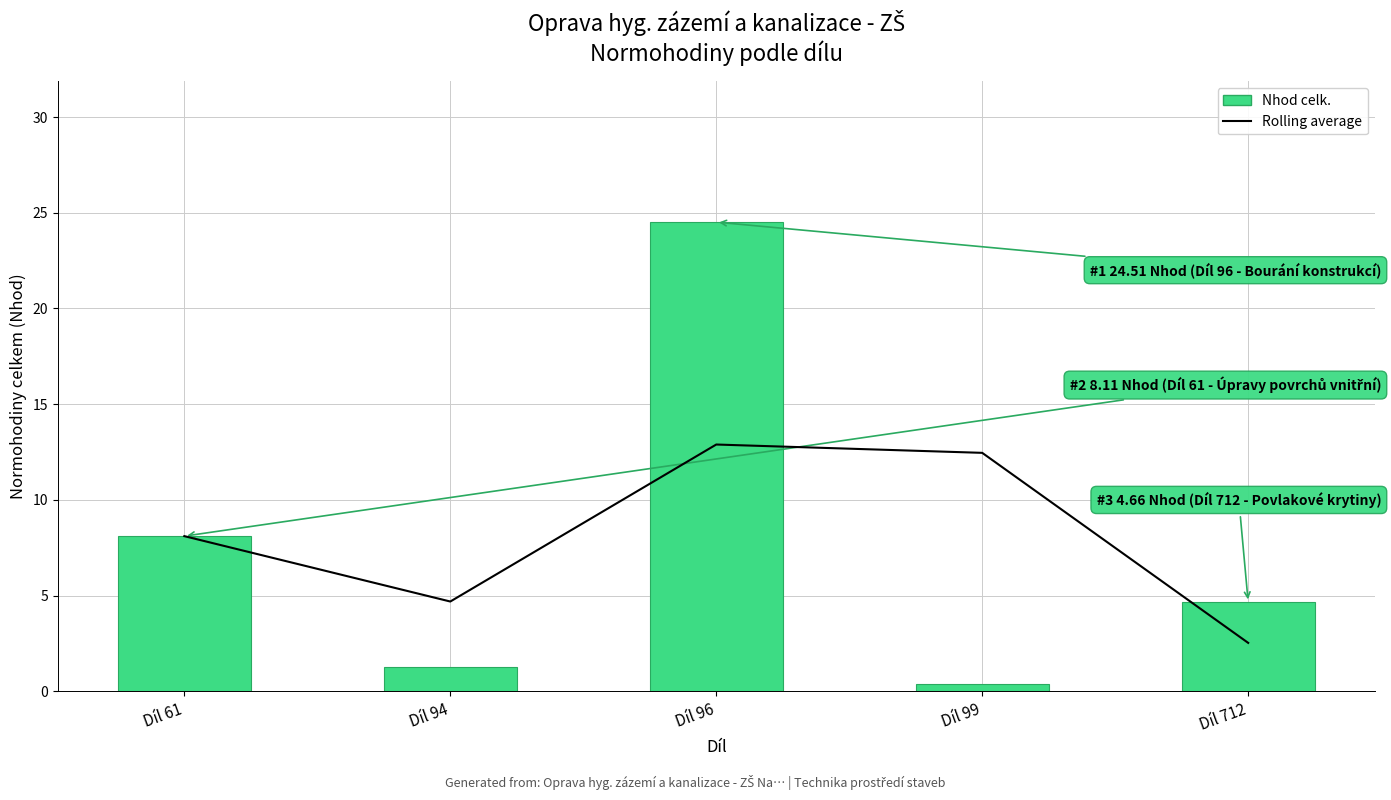

Rank the categories by Nhod celk. value from lowest to highest.

Díl 99, Díl 94, Díl 712, Díl 61, Díl 96